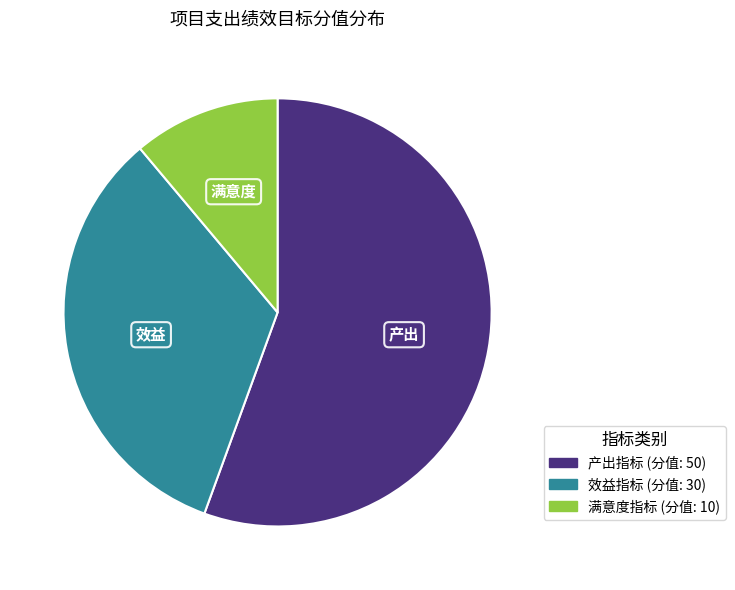

Combined, do 产出指标 and 满意度指标 account for over 50%?

Yes